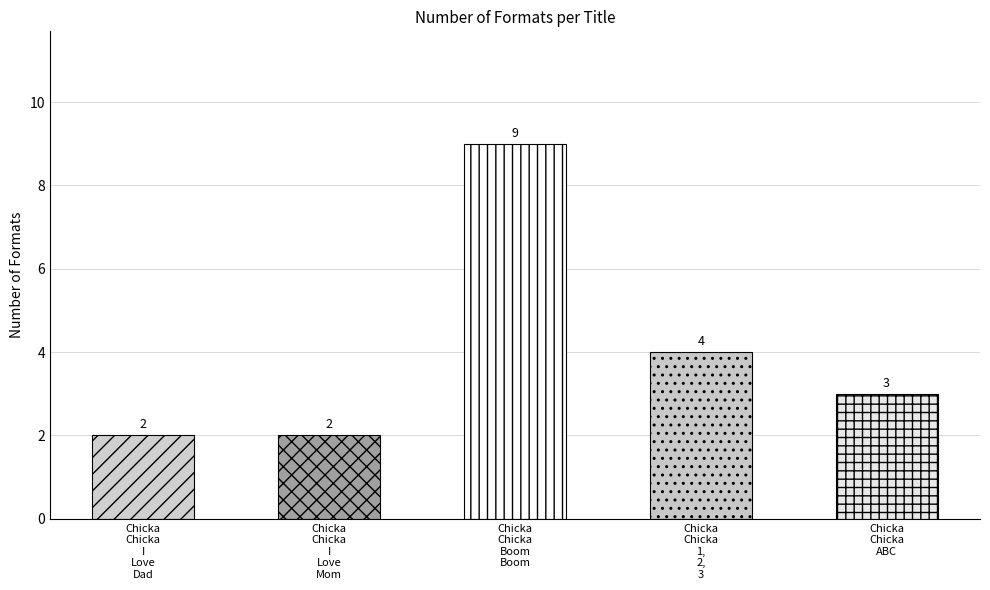

The chart shows a value of 3 at Chicka Chicka ABC. True or false?

True